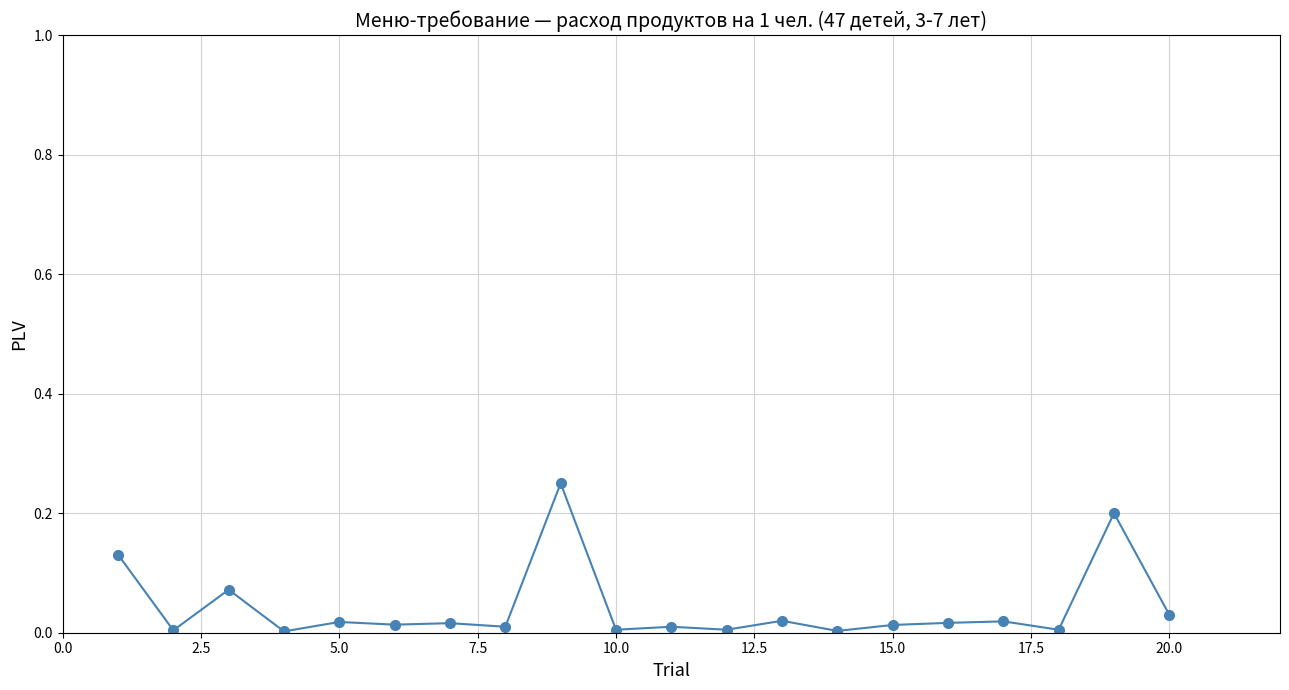

True or false: there are more than 0 points higher than both neighbors.

True